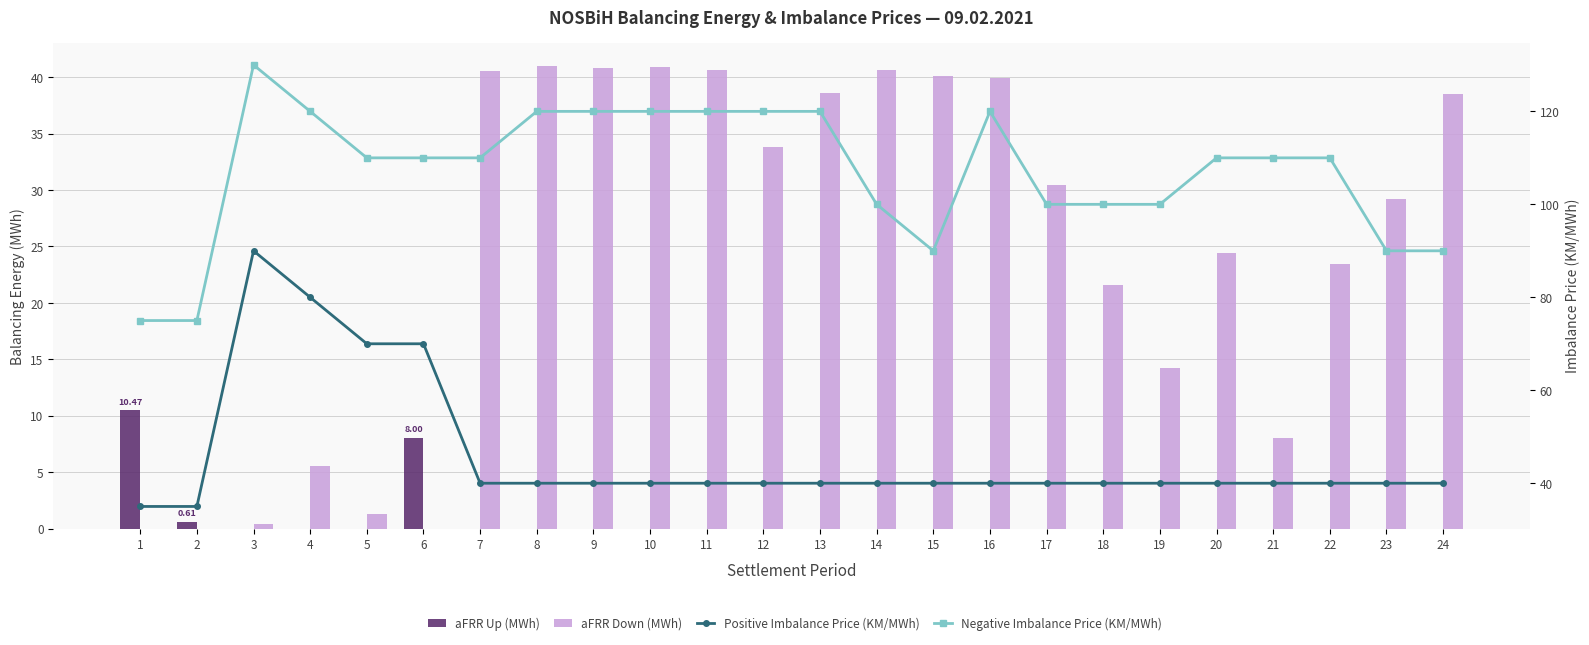

The aFRR Up (MWh) series shows 0.0 at 12. True or false?

True